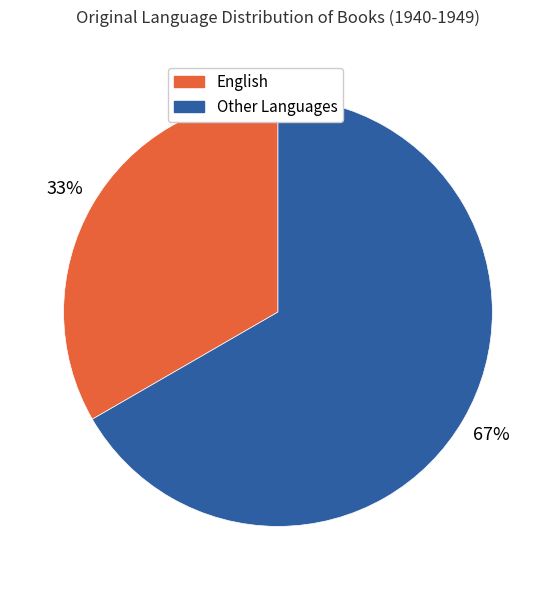

To the nearest percent, what is the average slice percentage?

50%